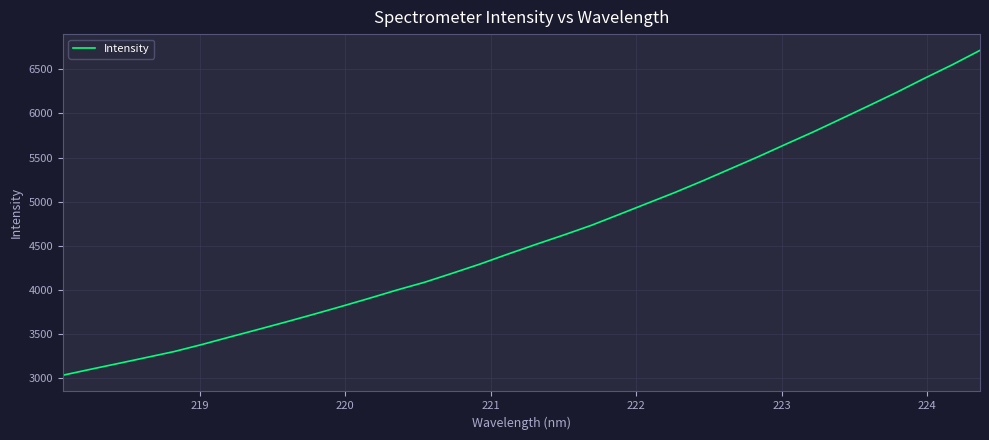

What is the minimum value shown in the chart?

3033.0